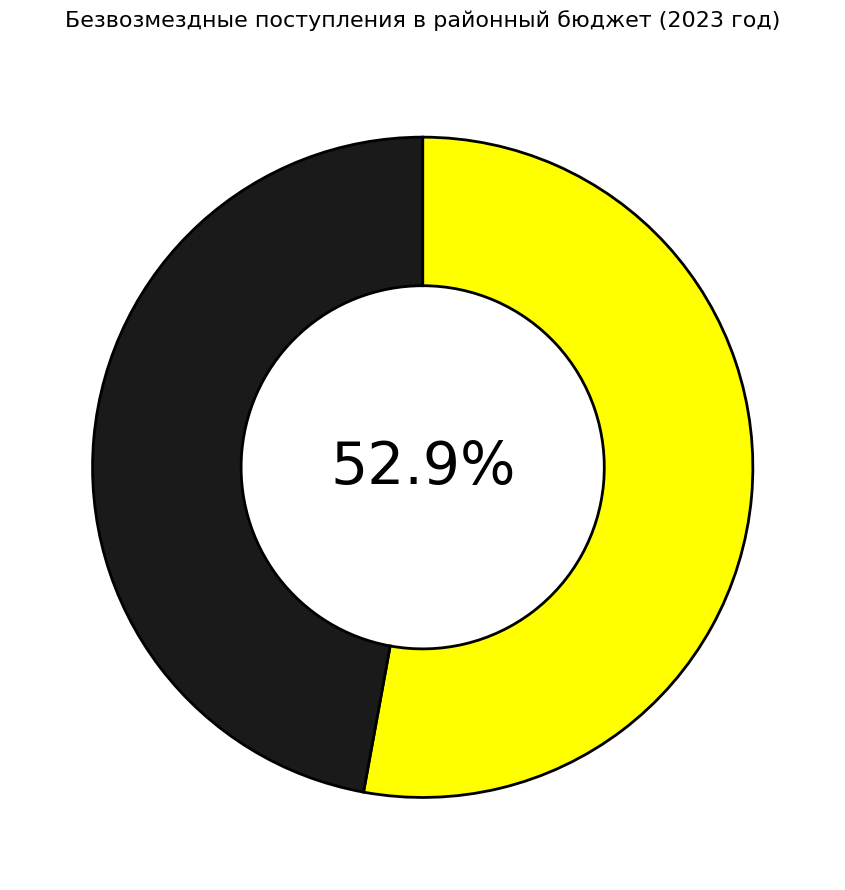

Does any single category account for the majority?

Yes